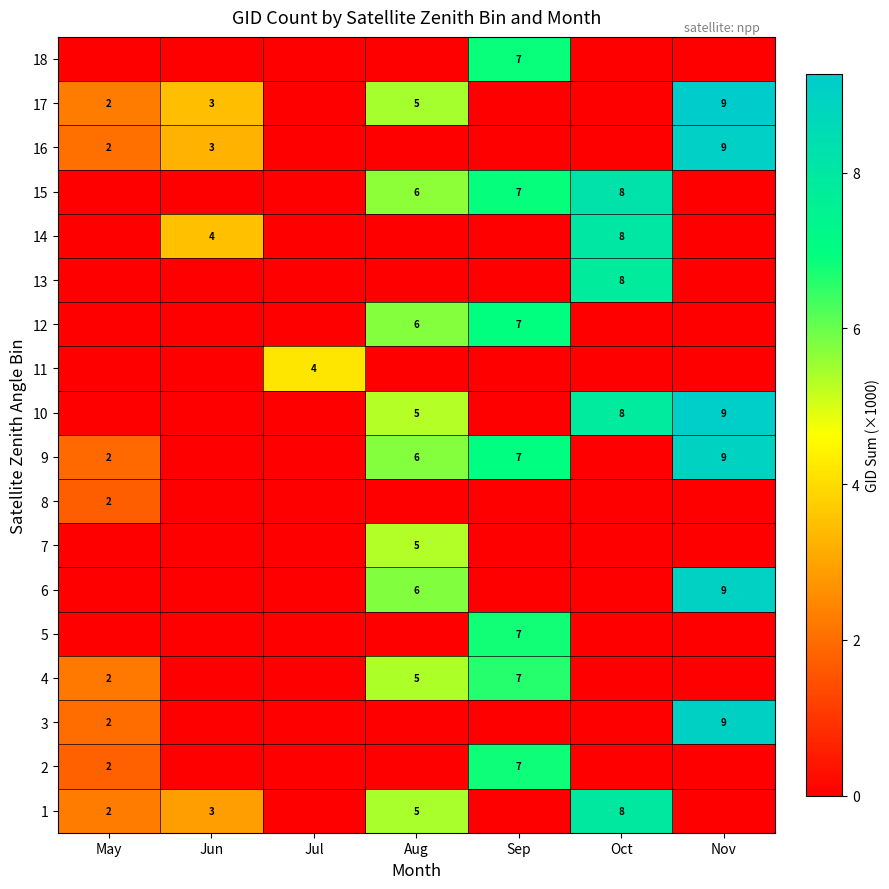

Between Jul and Sep, which series saw the biggest shift?

9